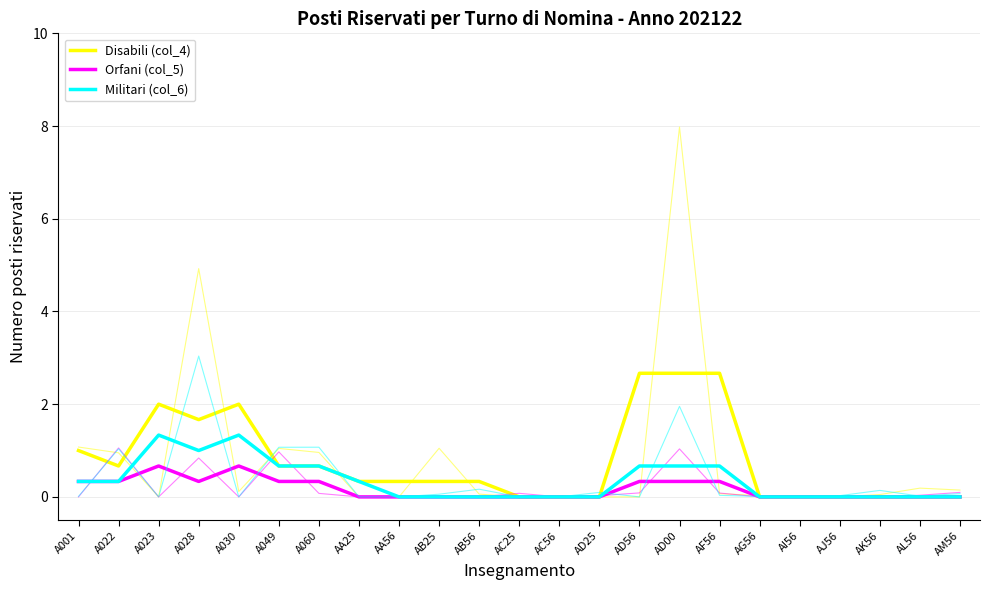

Reading right to left, list all the values displayed in this chart.

Disabili (col_4): 0.0	0.0	0.0	0.0	0.0	0.0	2.7	2.7	2.7	0.0	0.0	0.0	0.3	0.3	0.3	0.3	0.7	0.7	2.0	1.7	2.0	0.7	1.0
Orfani (col_5): 0.0	0.0	0.0	0.0	0.0	0.0	0.3	0.3	0.3	0.0	0.0	0.0	0.0	0.0	0.0	0.0	0.3	0.3	0.7	0.3	0.7	0.3	0.3
Militari (col_6): 0.0	0.0	0.0	0.0	0.0	0.0	0.7	0.7	0.7	0.0	0.0	0.0	0.0	0.0	0.0	0.3	0.7	0.7	1.3	1.0	1.3	0.3	0.3